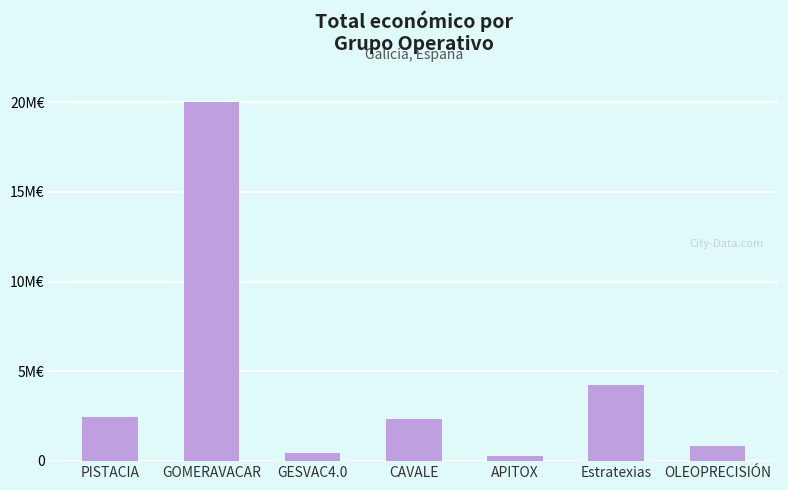

Reading right to left, extract all data points from this chart.

842014	4222425	271552	2310026	430411	19991896	2464572